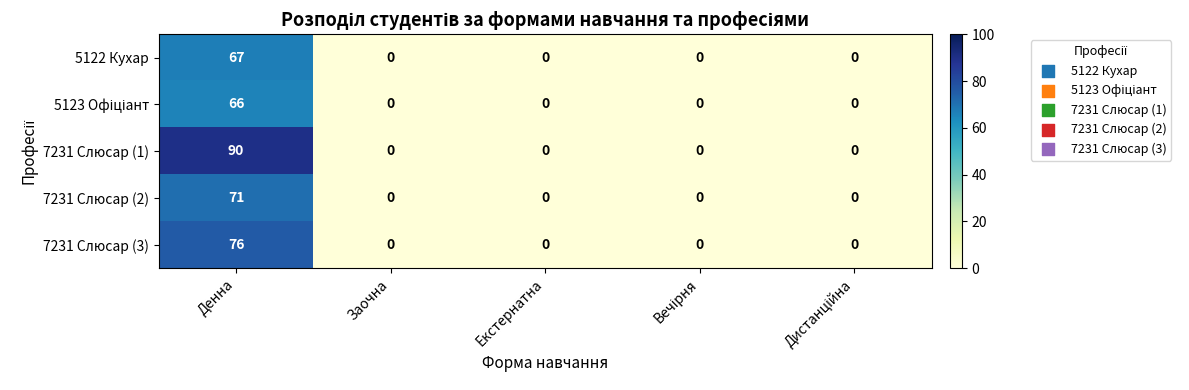

True or false: 7231 Слюсар (1) has a value of -47 at Заочна.

False